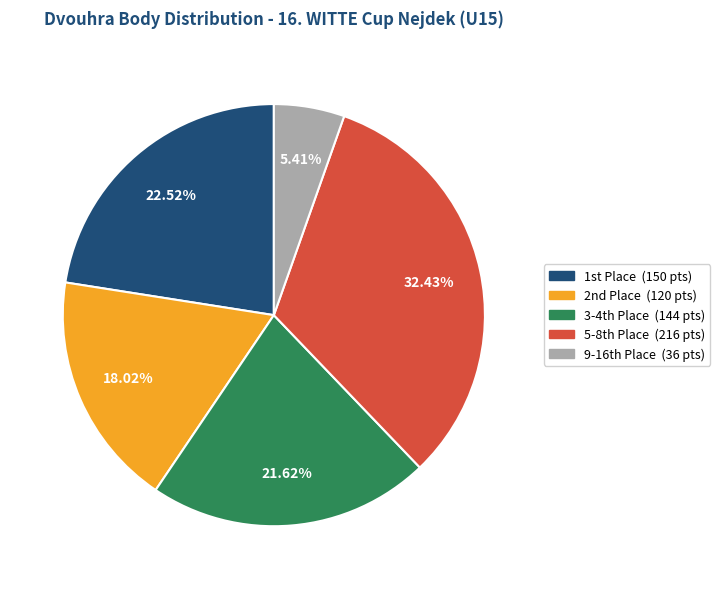

Is there any slice that represents more than half of the pie?

No